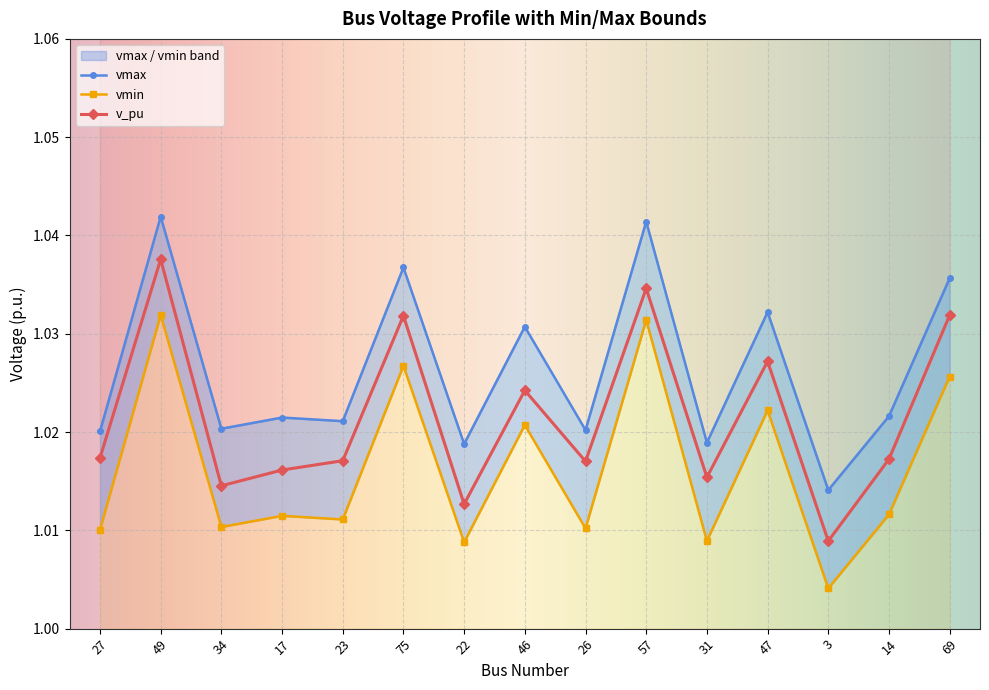

What is the minimum value shown in the chart?

1.0